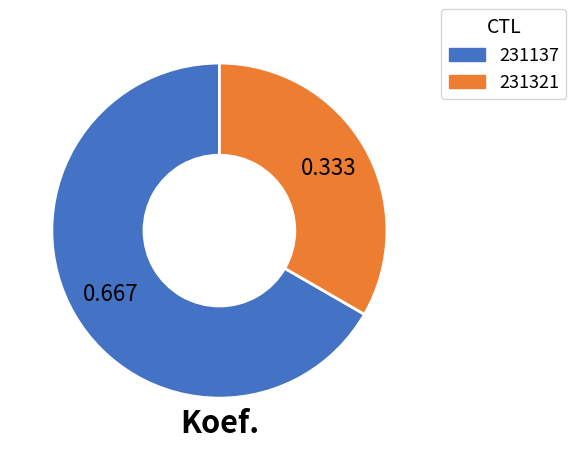

How many slices are in this pie chart?

2